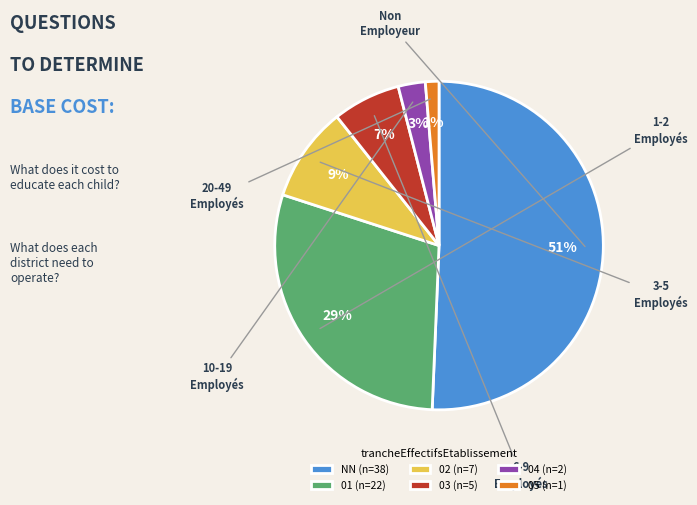

To the nearest percent, what percentage of the pie is NN?

51%